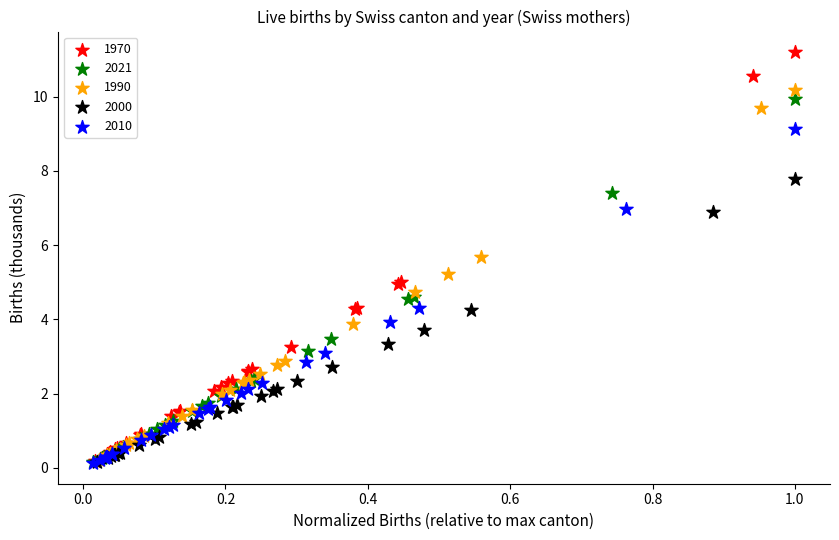

Which series contains the highest Y value?

1970